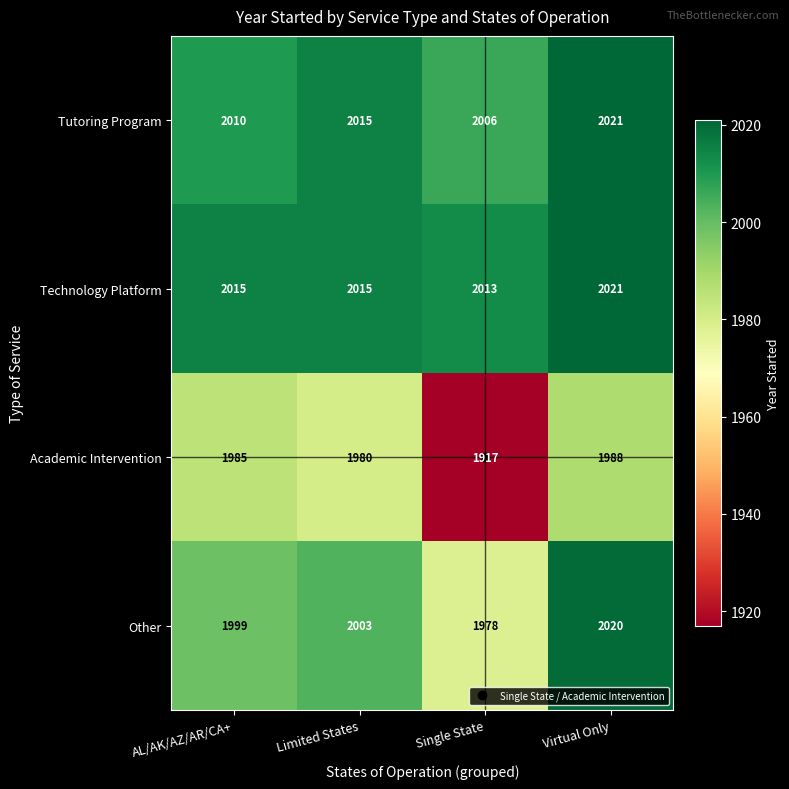

Read the Other value at Single State.

1978